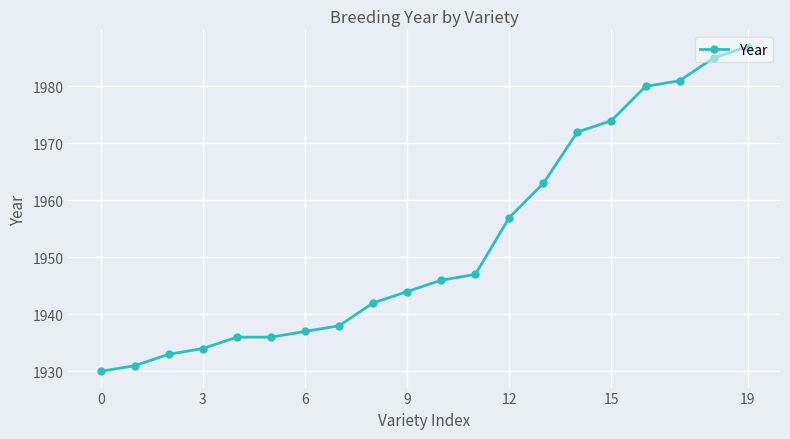

What is the average value?

1953